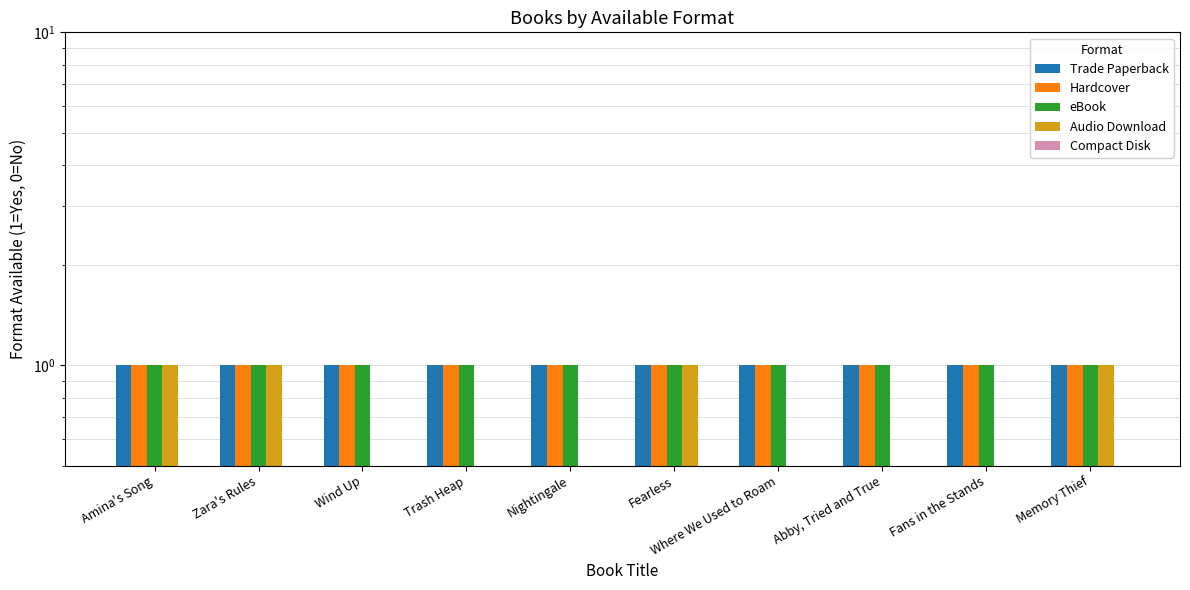

Between Amina's Song and Wind Up, which series saw the biggest shift?

Audio Download